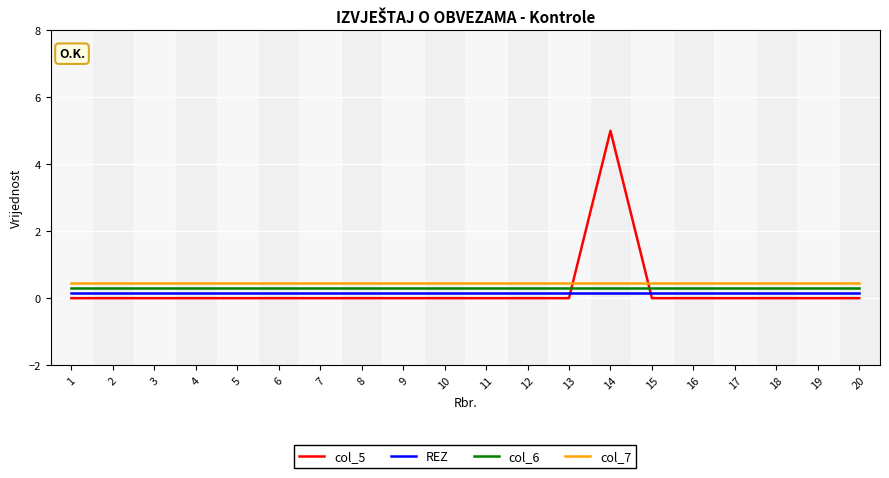

True or false: REZ and col_6 intersect in this chart.

False